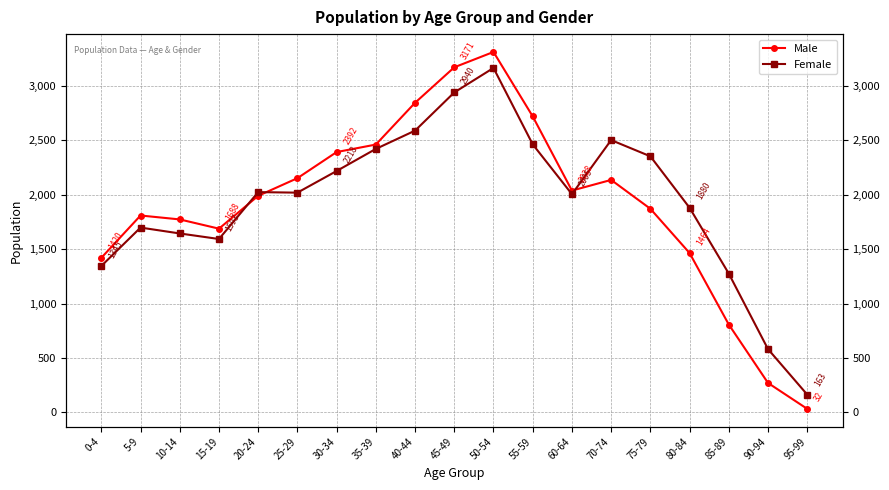

What are all the series names shown in the legend?

Male, Female